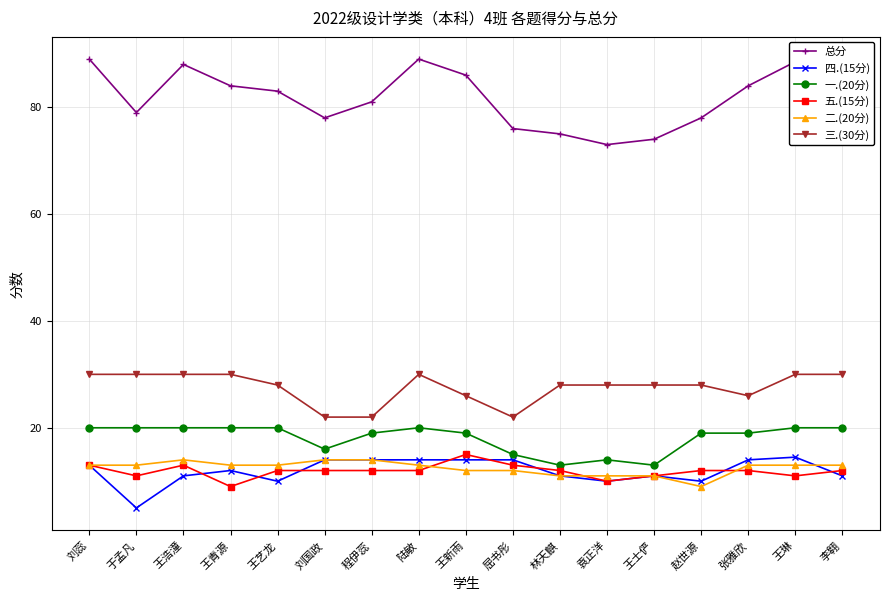

What is the label of the 8th point from the left?

陆敏